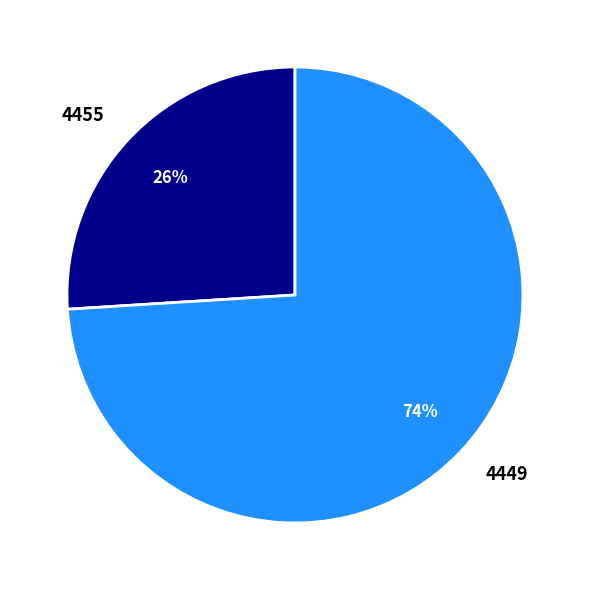

Is the sum of 4455 and 4449 greater than half?

Yes